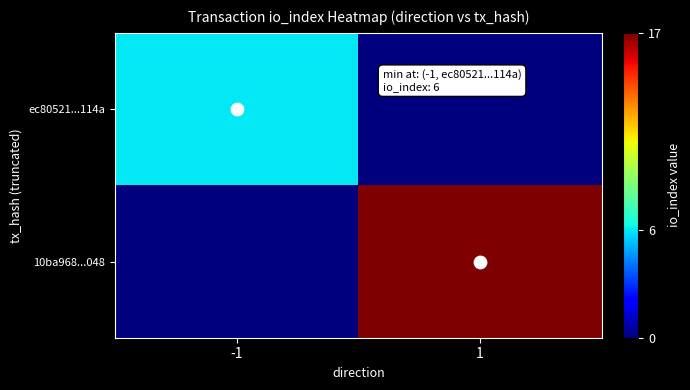

Count the number of data series in this chart.

2